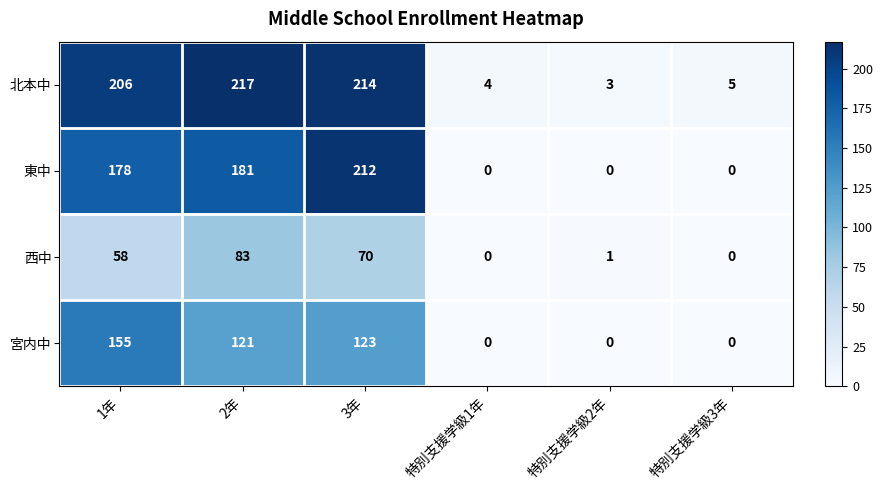

The 東中 series shows -76 at 特別支援学級1年. True or false?

False